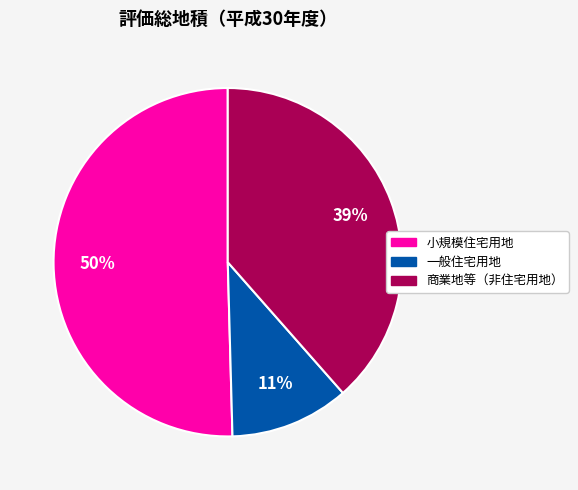

To the nearest percent, what is the average slice percentage?

33%